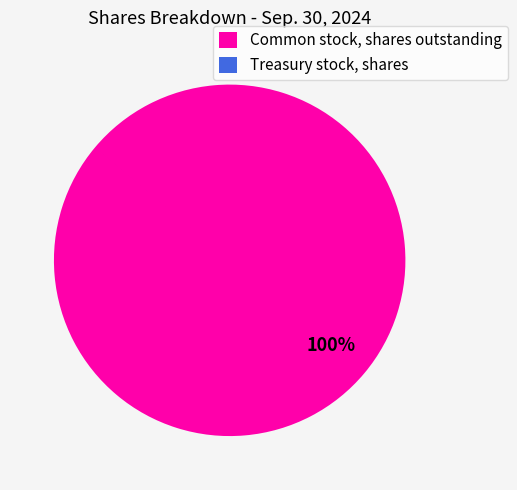

Is there a majority slice in this chart?

Yes